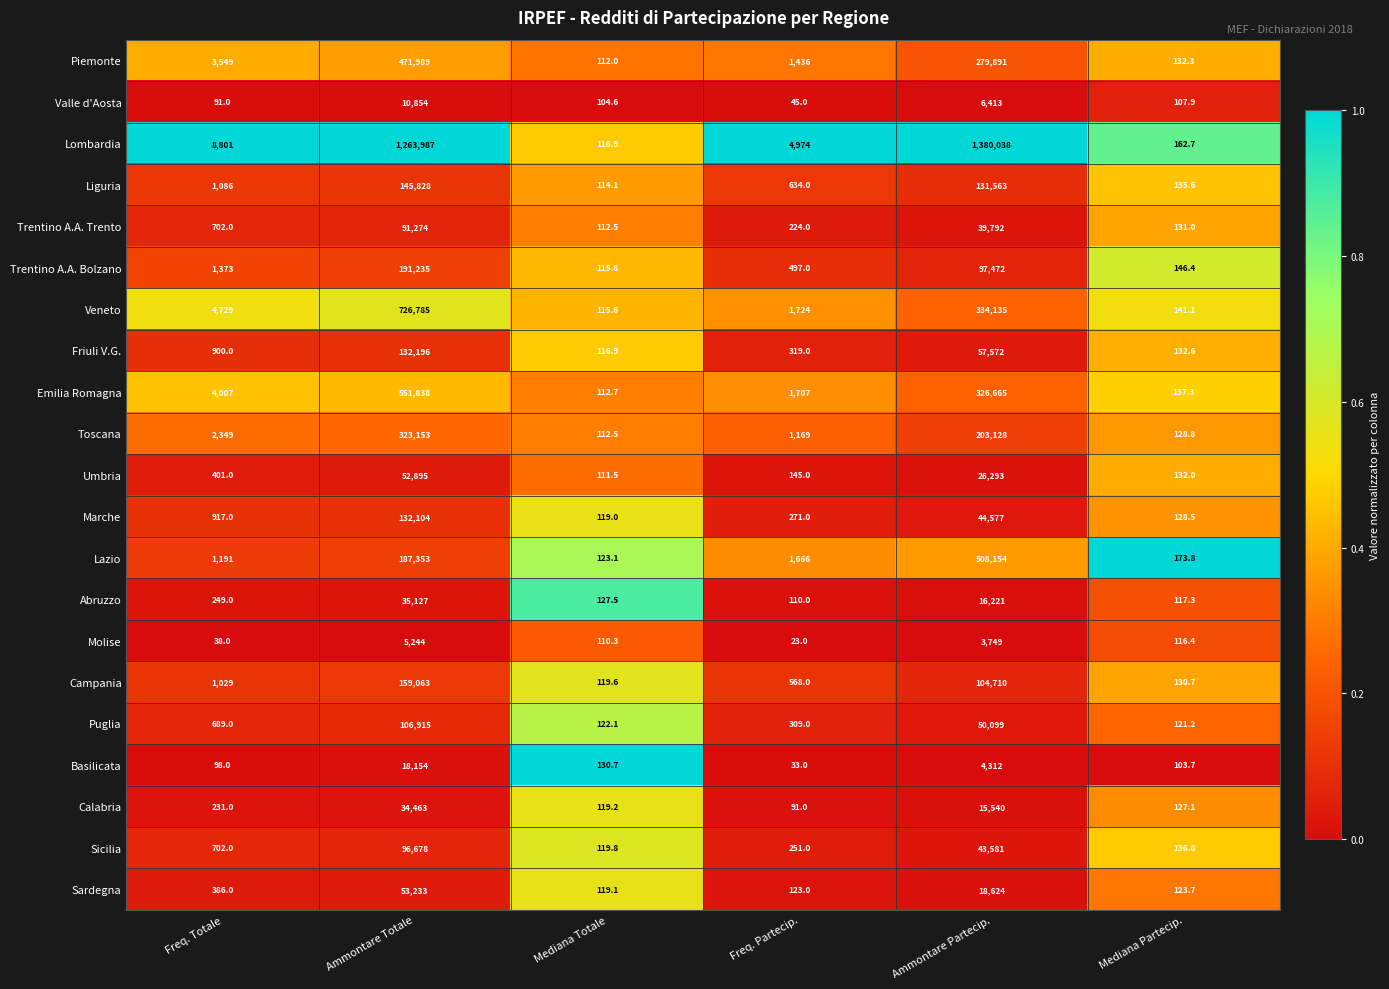

Which series has the largest range (max minus min)?

Lombardia